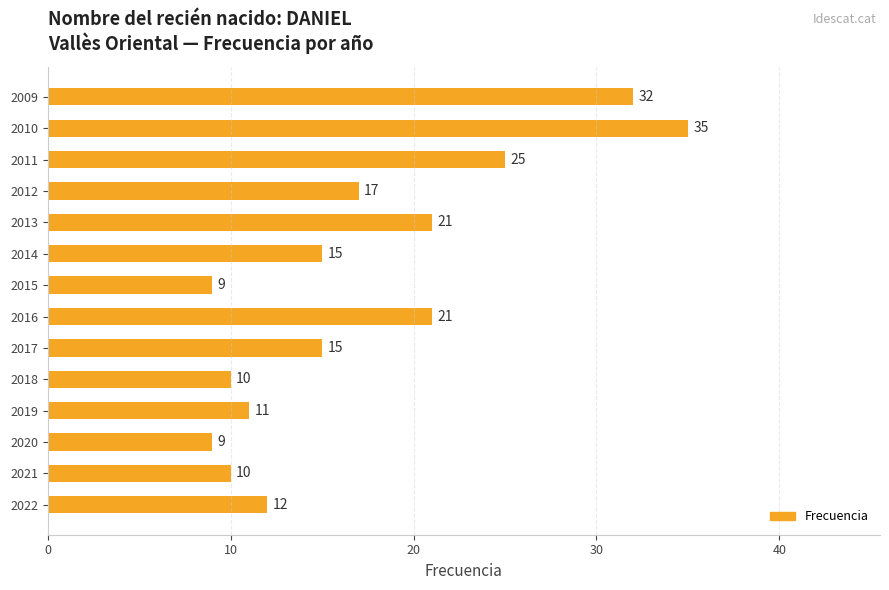

How many bars are there in total?

14